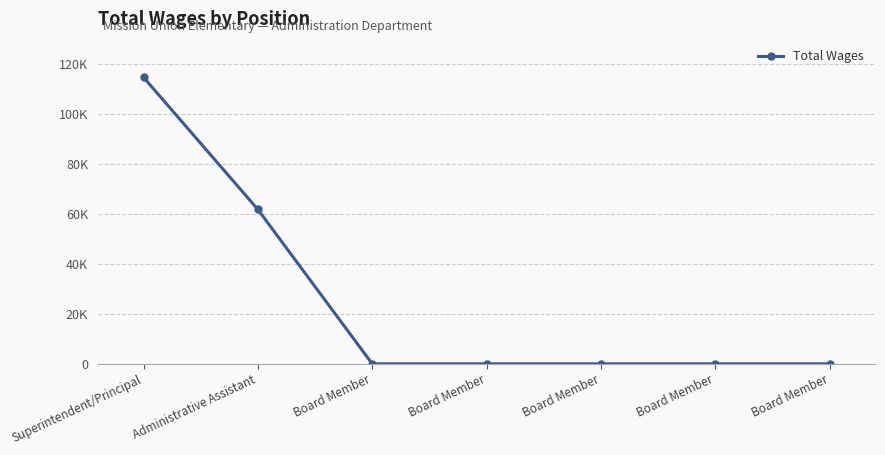

What is the maximum value shown in the chart?

114637